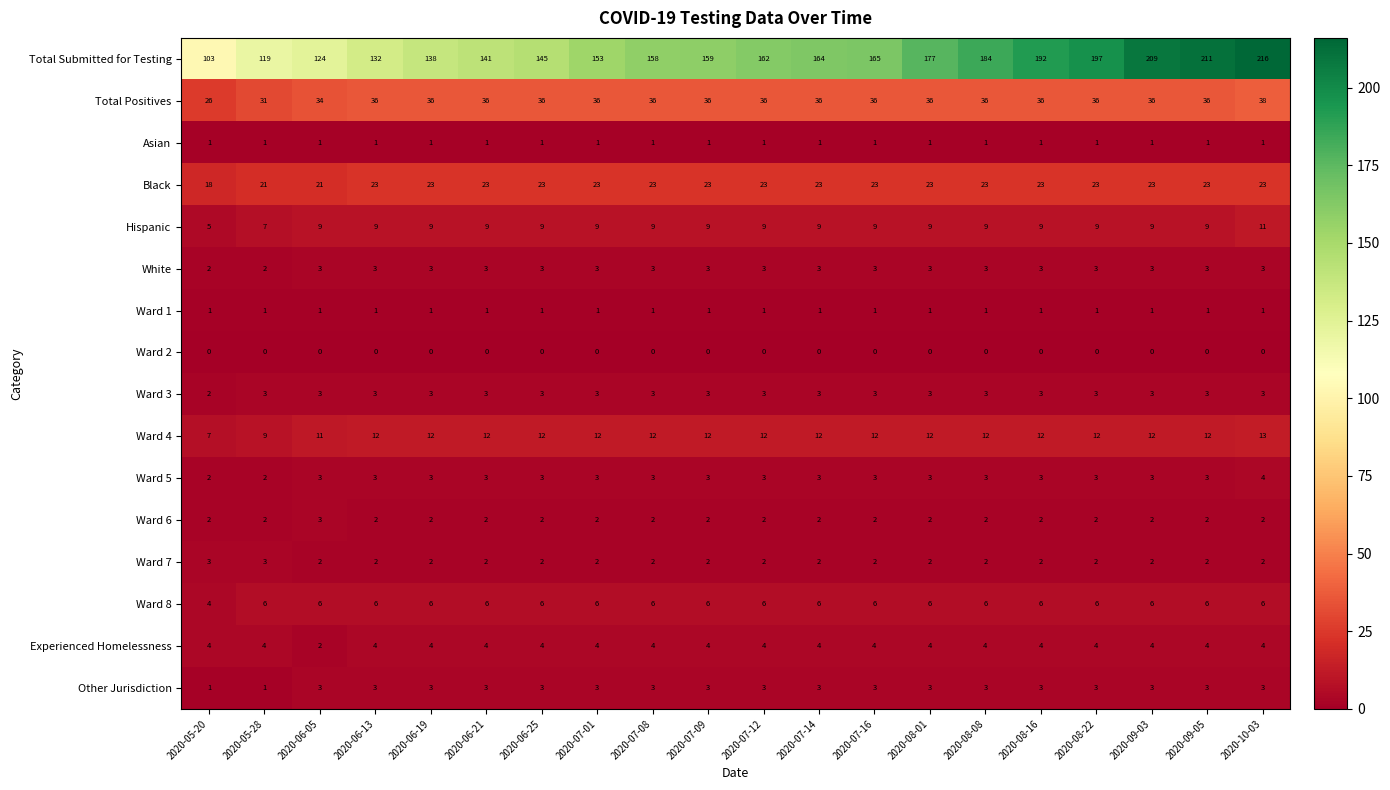

Which series has the largest range (max minus min)?

row_0